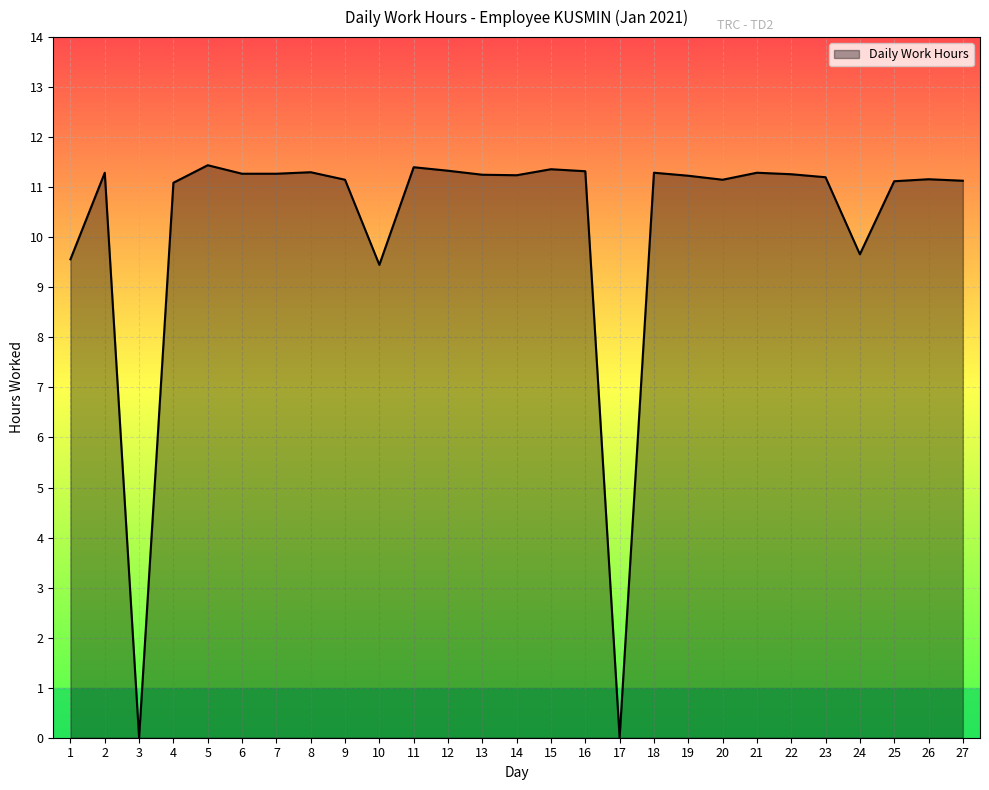

Count the number of categories in the chart.

27